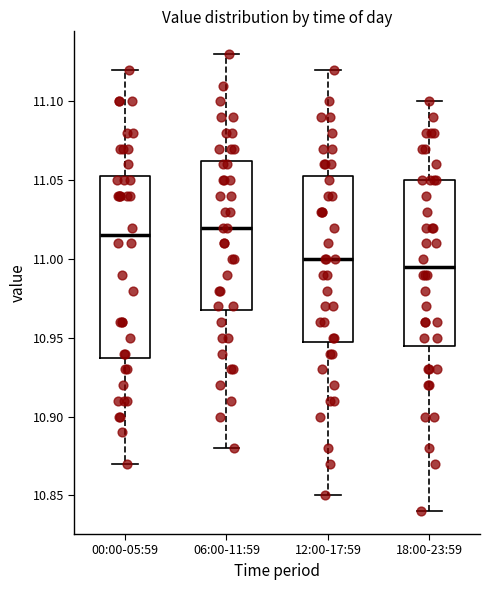

Where does the lower whisker of the box for 18:00-23:59 end on the y-axis? The values are not printed on the chart, so give them approximately, as read against the axis.

10.840